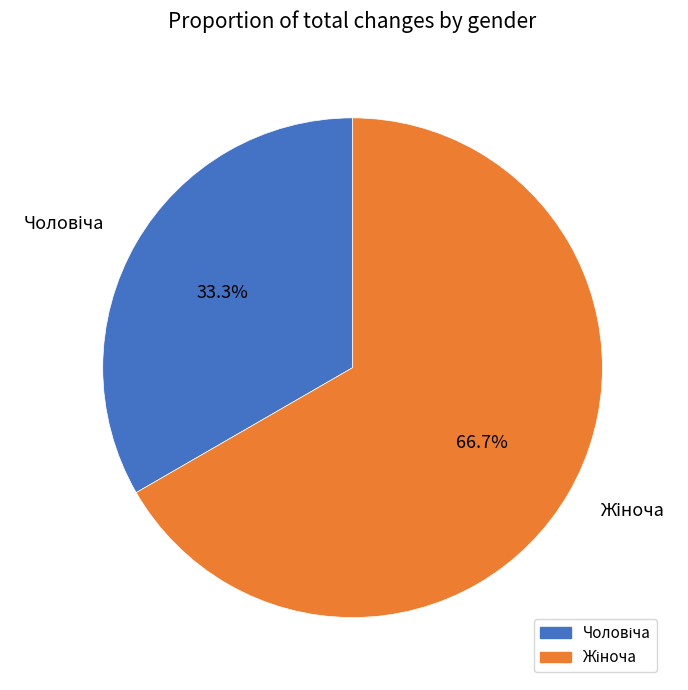

To the nearest percent, what is the average slice percentage?

50%